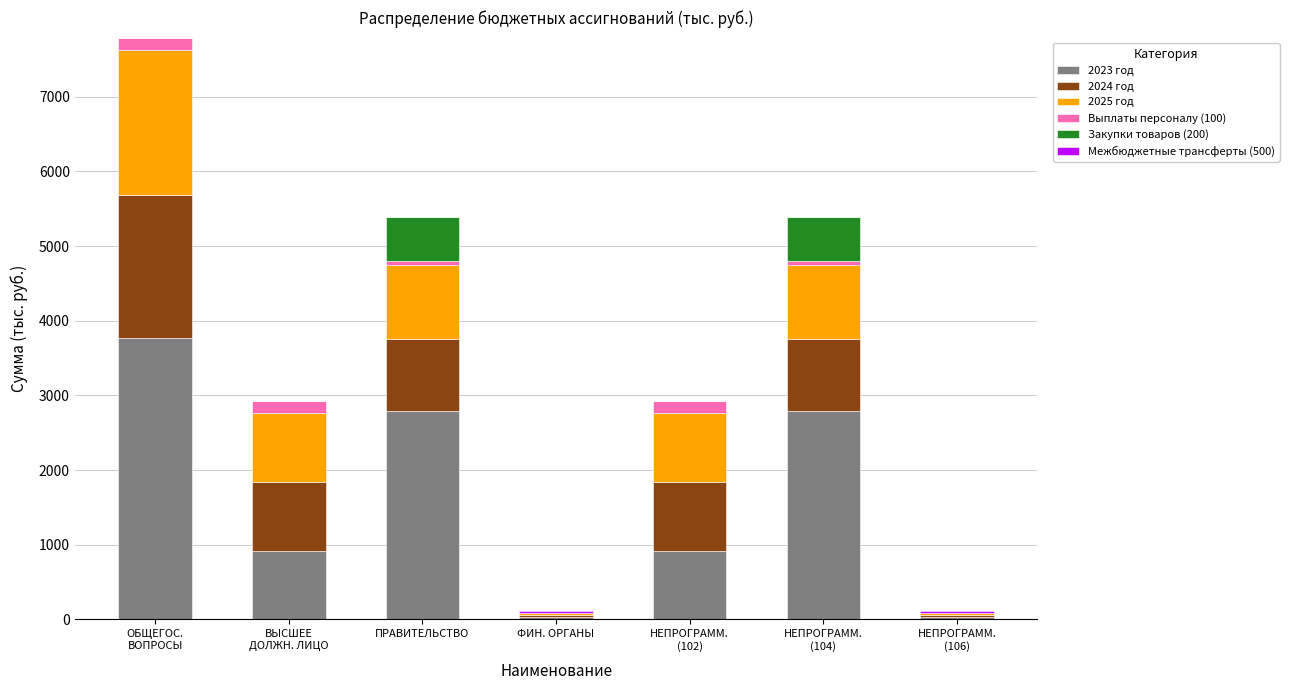

Are the bars grouped side by side (vs. stacked)?

No